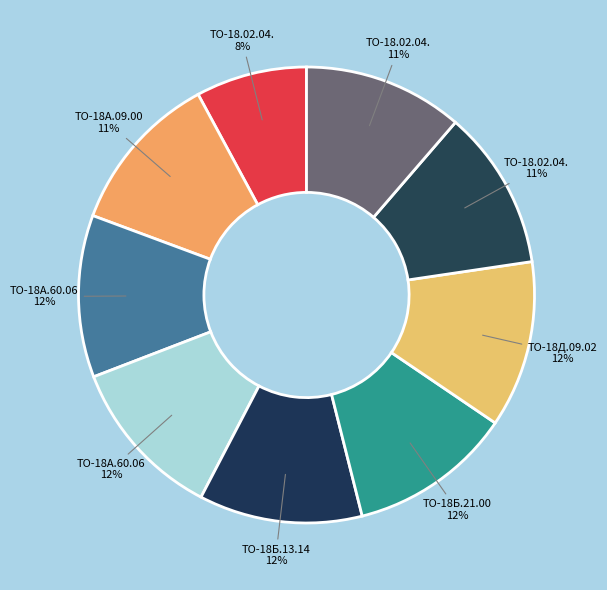

Which slice is the largest?

ТО-18Д.09.02.002